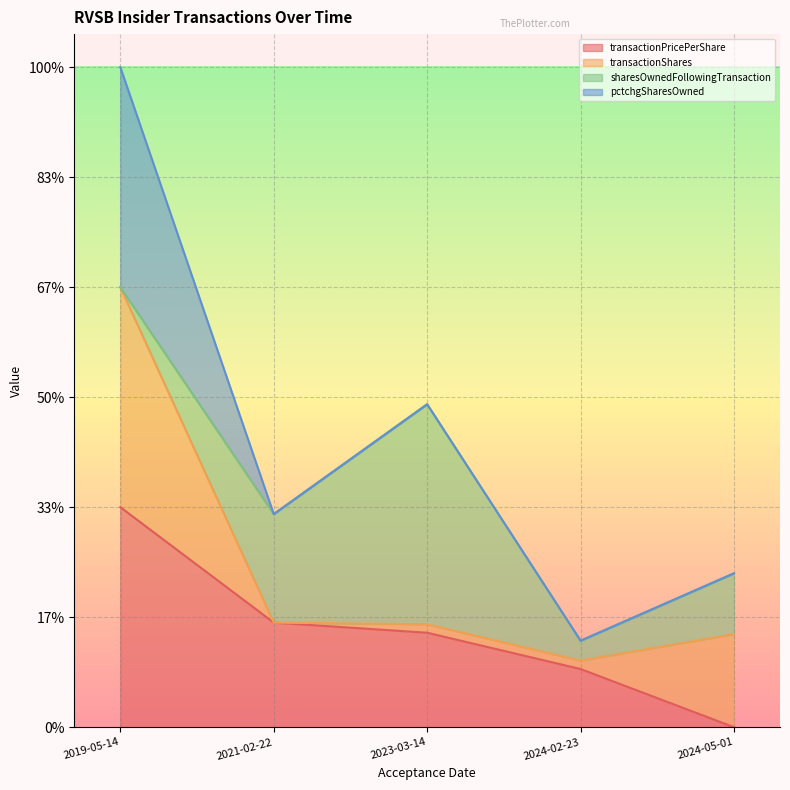

True or false: transactionPricePerShare has more than 1 interior local peaks.

False